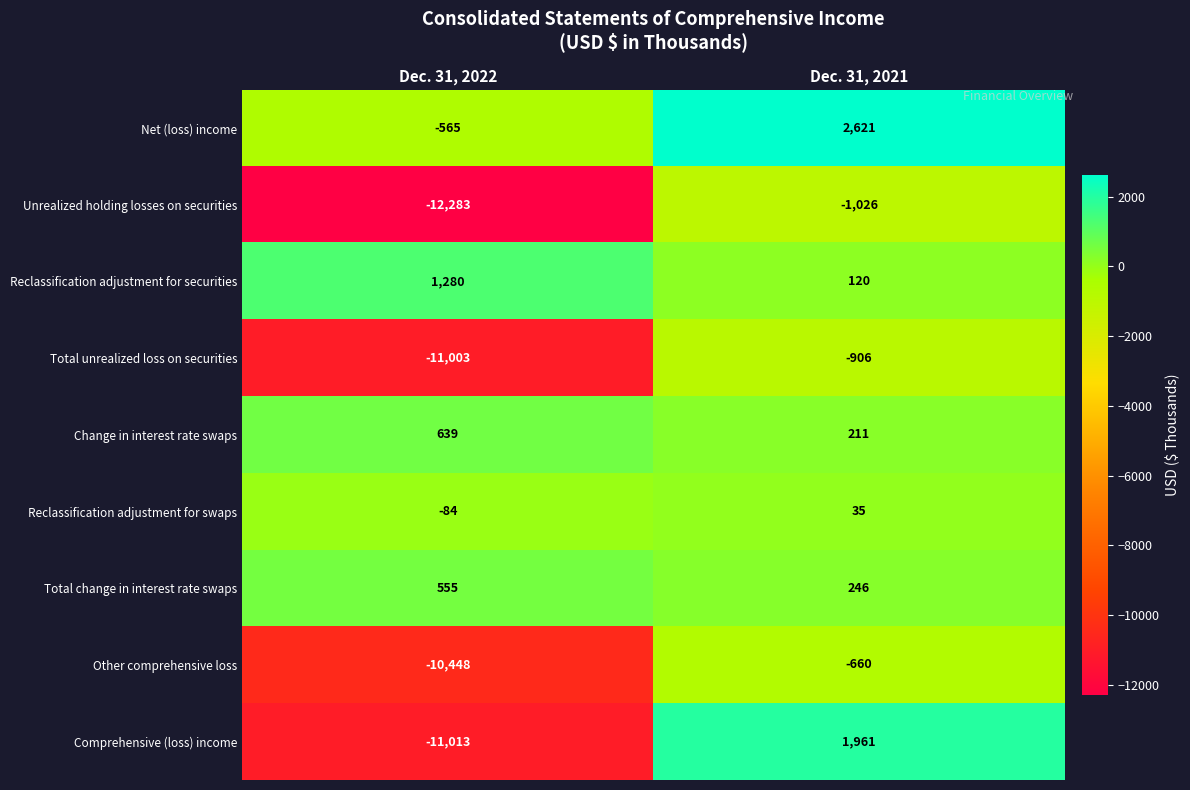

How many data points does each series have?

2